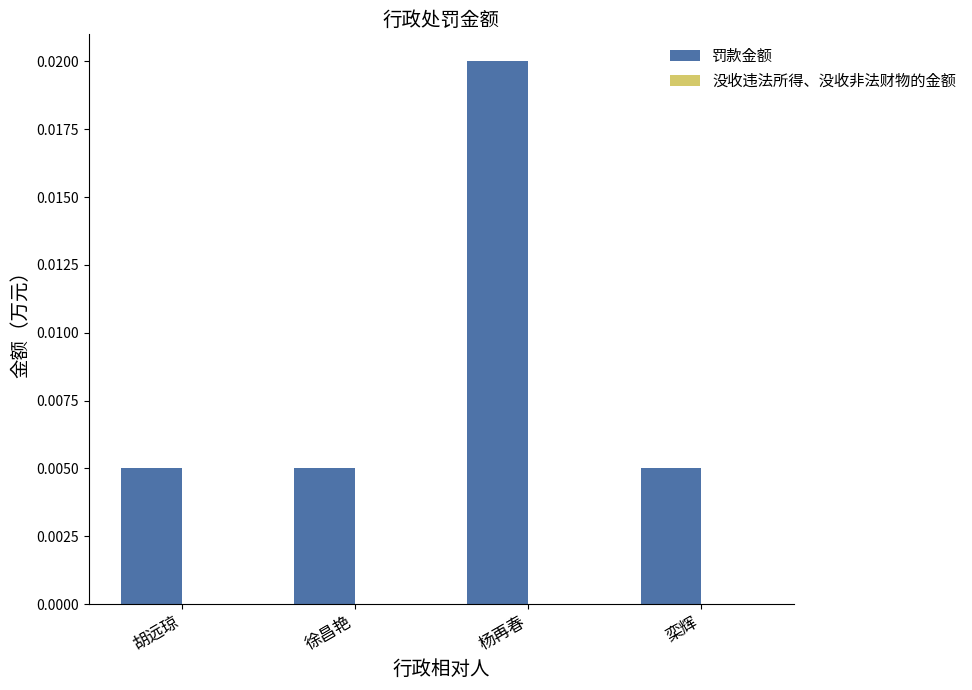

Count the values in the range 0 to 1.

4